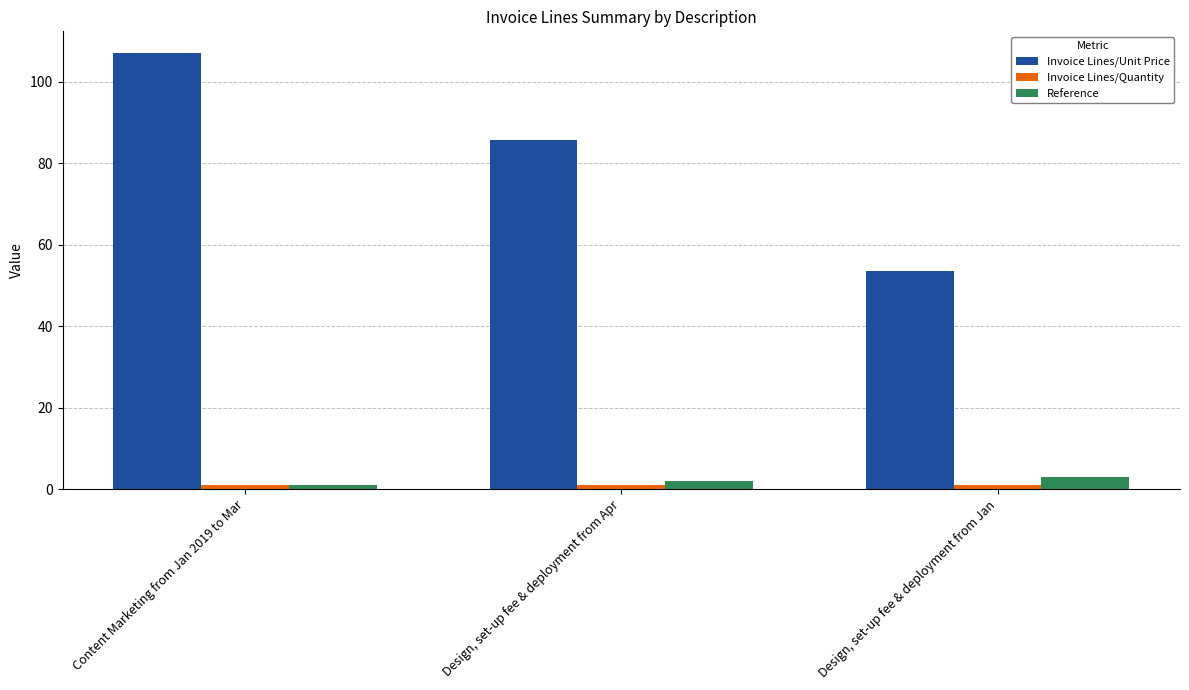

Which series changed the most between Design, set-up fee & deployment from Apr and Design, set-up fee & deployment from Jan?

Invoice Lines/Unit Price